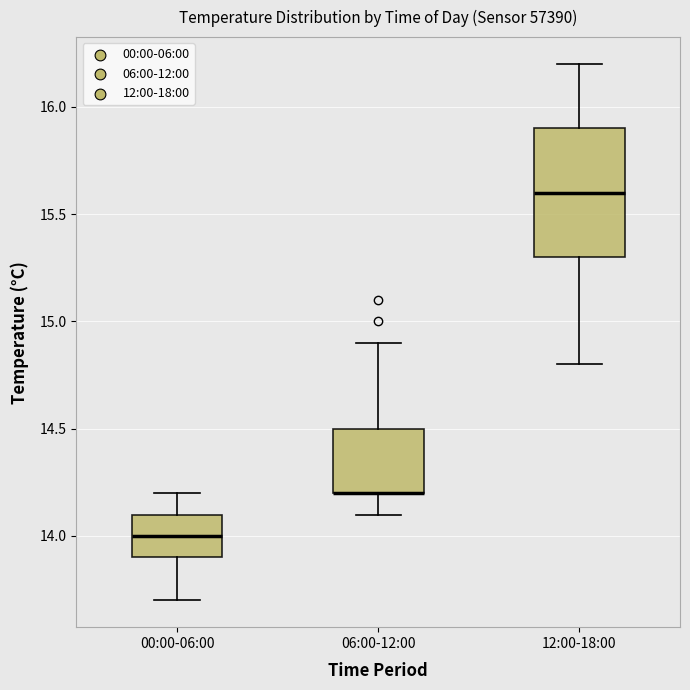

Reading left to right, read every box against the y-axis: the position of its median line, the range the box covers, and the ends of its whiskers. The values are not printed on the chart, so give them approximately, as read against the axis.

00:00-06:00: median 14.0, box 13.9 to 14.1, whiskers 13.7 to 14.2
06:00-12:00: median 14.2 (drawn on the box's lower edge), box 14.2 to 14.5, whiskers 14.1 to 14.9
12:00-18:00: median 15.6, box 15.3 to 15.9, whiskers 14.8 to 16.2